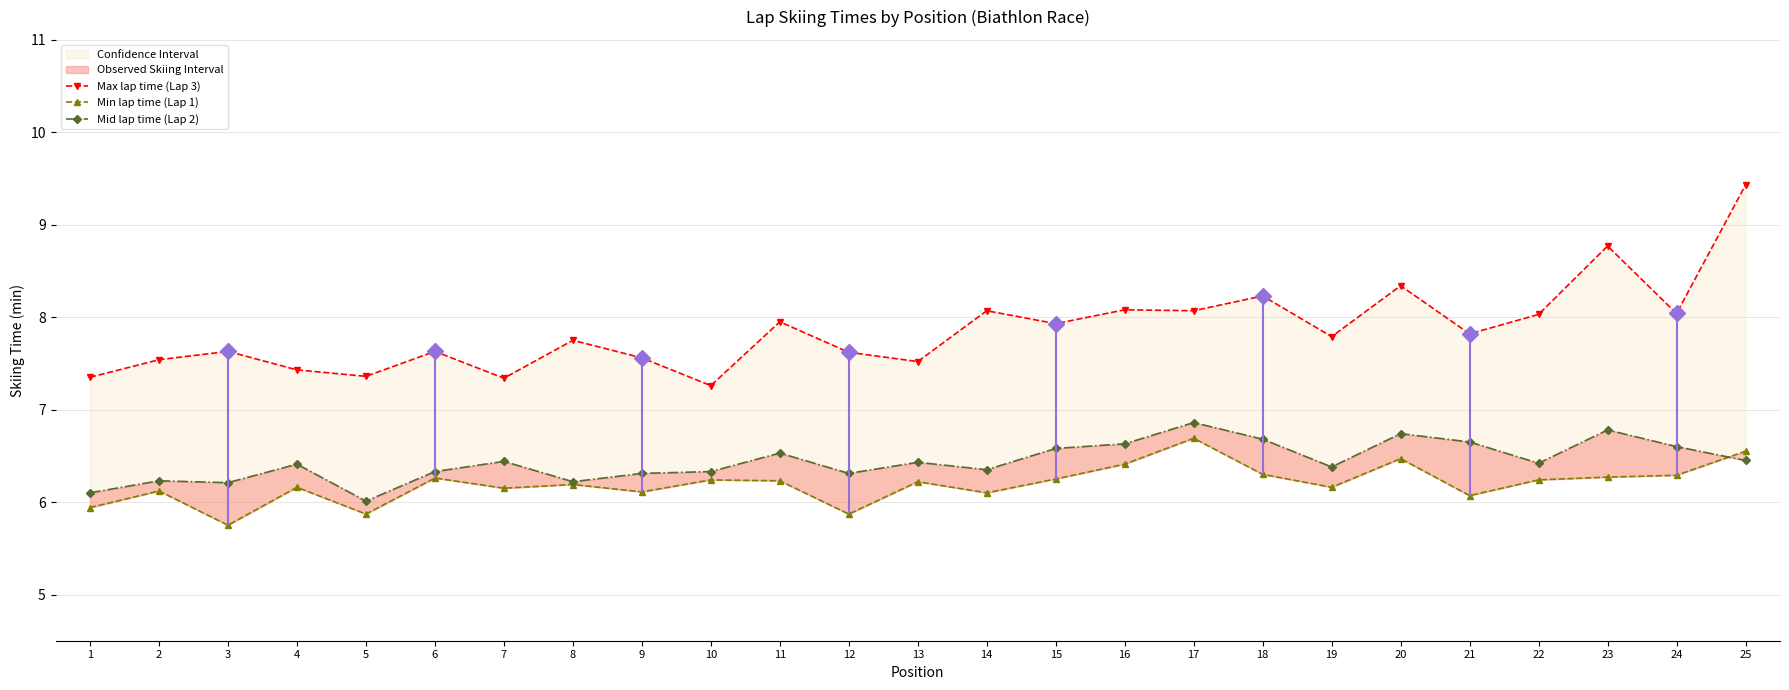

Reading right to left, what are all the values shown in this chart?

Max lap time (Lap 3): 9.4	8.0	8.8	8.0	7.8	8.3	7.8	8.2	8.1	8.1	7.9	8.1	7.5	7.6	8.0	7.3	7.6	7.8	7.3	7.6	7.4	7.4	7.6	7.5	7.3
Min lap time (Lap 1): 6.5	6.3	6.3	6.2	6.1	6.5	6.2	6.3	6.7	6.4	6.2	6.1	6.2	5.9	6.2	6.2	6.1	6.2	6.2	6.3	5.9	6.2	5.8	6.1	5.9
Mid lap time (Lap 2): 6.5	6.6	6.8	6.4	6.7	6.7	6.4	6.7	6.9	6.6	6.6	6.3	6.4	6.3	6.5	6.3	6.3	6.2	6.4	6.3	6.0	6.4	6.2	6.2	6.1